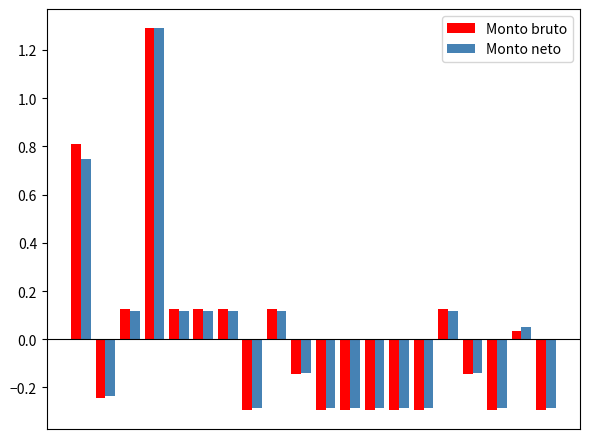

How many data points in Monto bruto are less than 0?

11